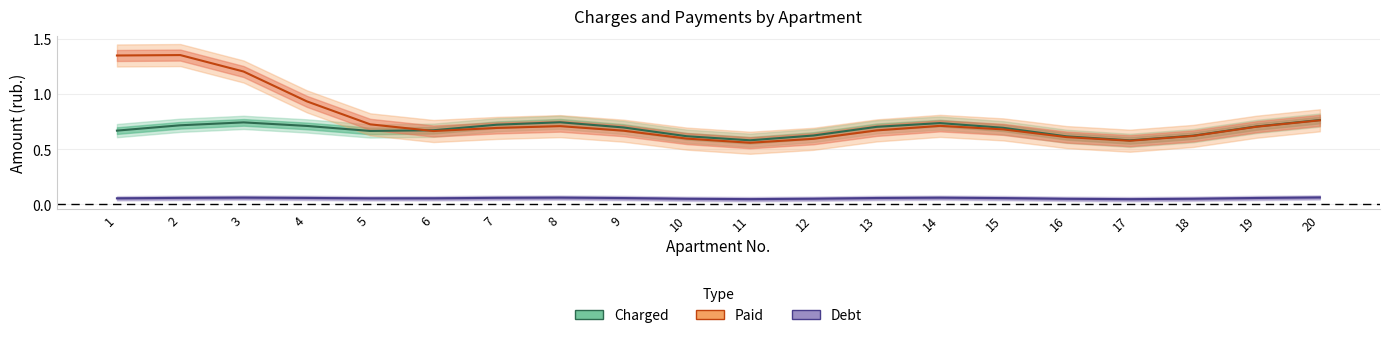

The value of Debt at 19 is 0.1. True or false?

True